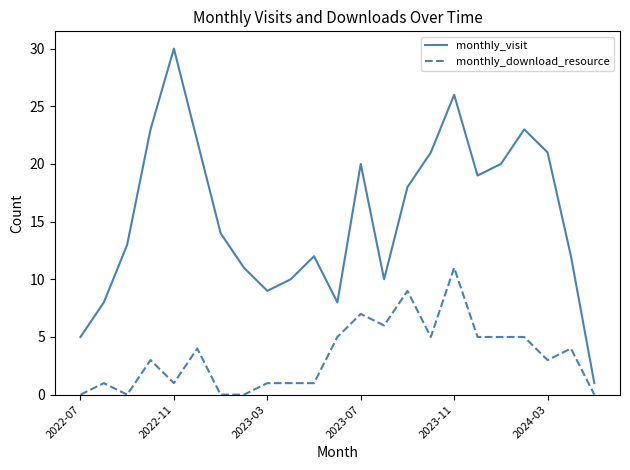

True or false: monthly_download_resource and monthly_visit intersect in this chart.

False